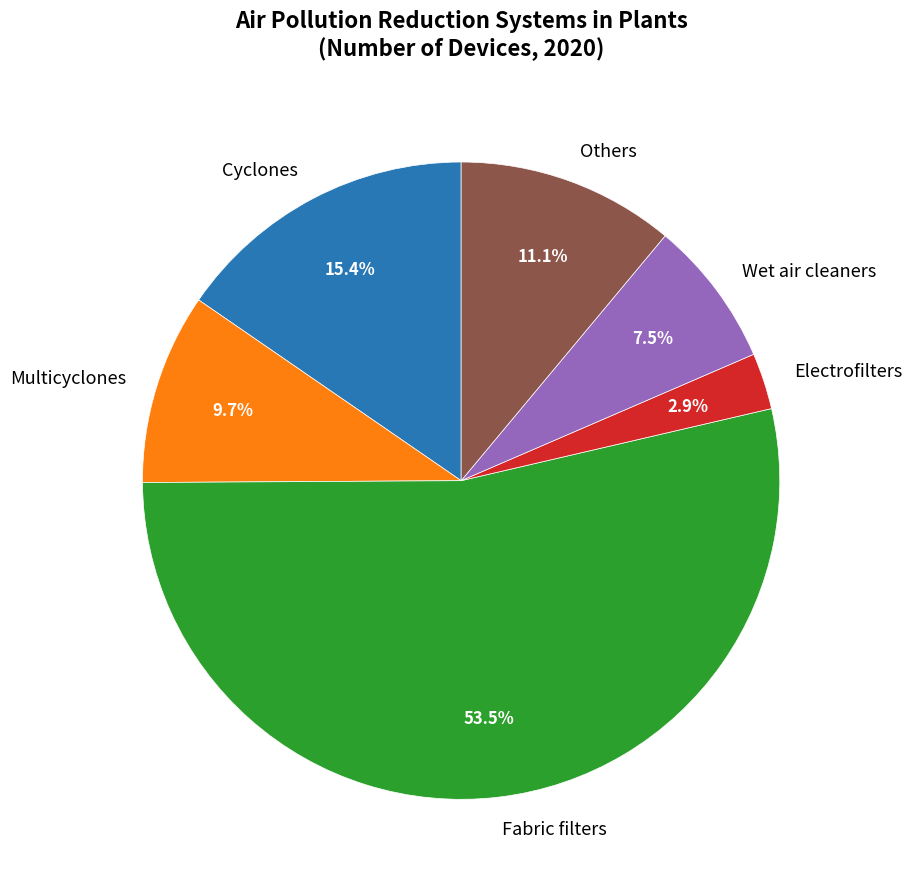

Is Cyclones the majority of the pie?

No